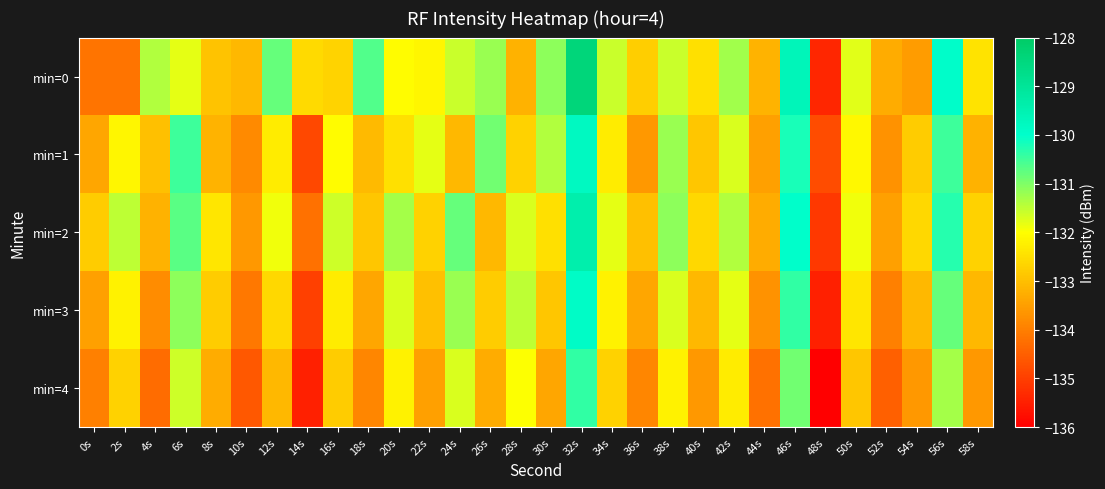

Which series has the largest range (max minus min)?

min=0